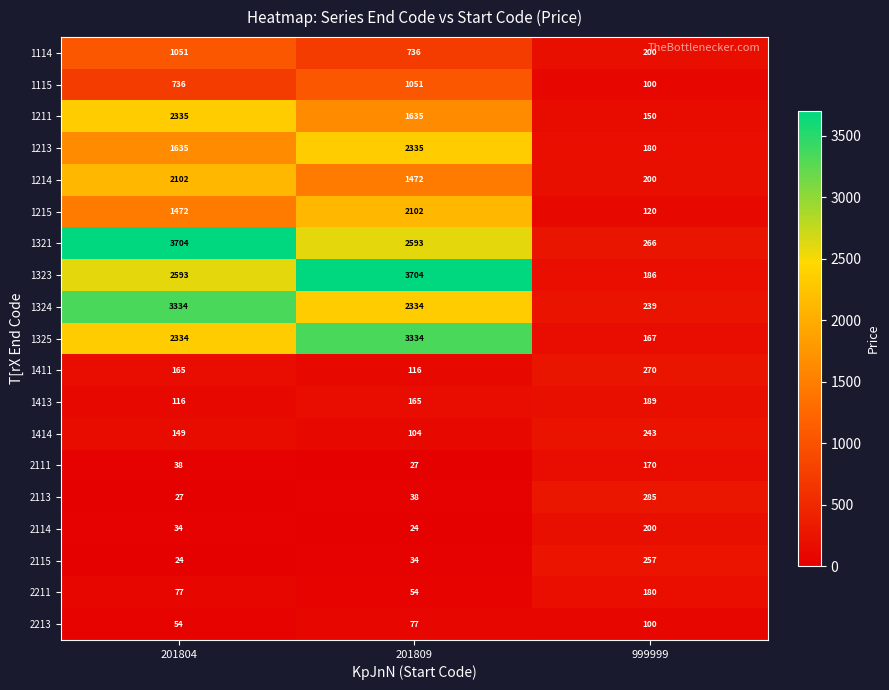

True or false: 1211 has a value of 1030 at 201809.

False